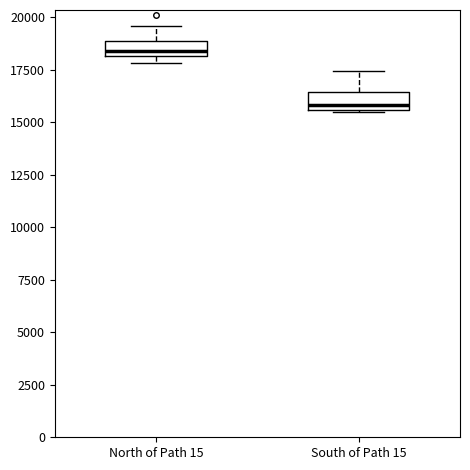

Which box's median line is the highest?

North of Path 15